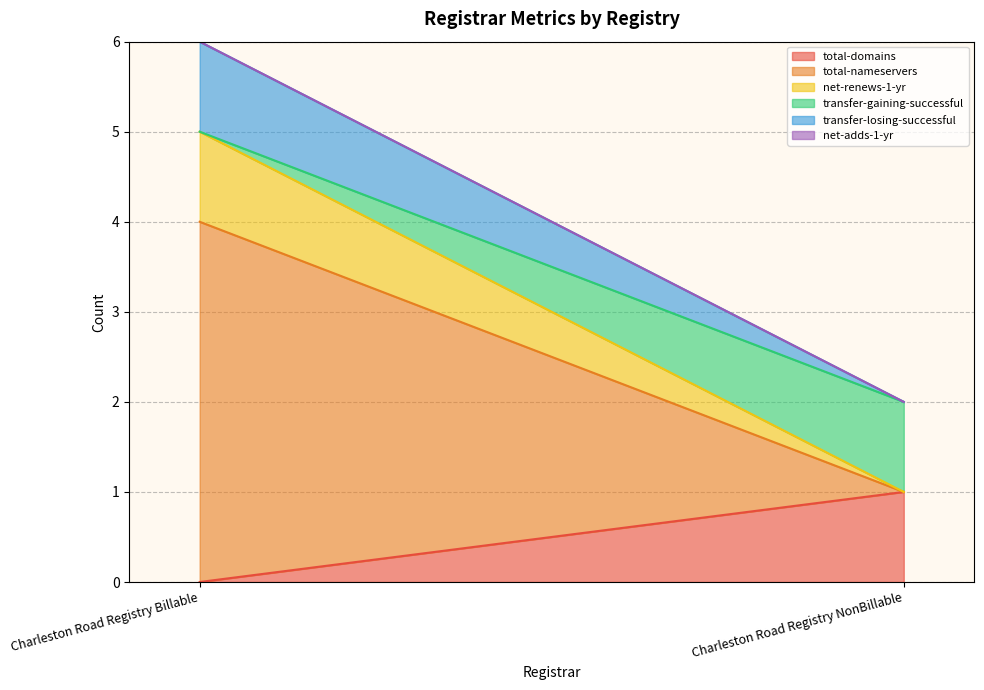

How many lines are shown in the chart?

6